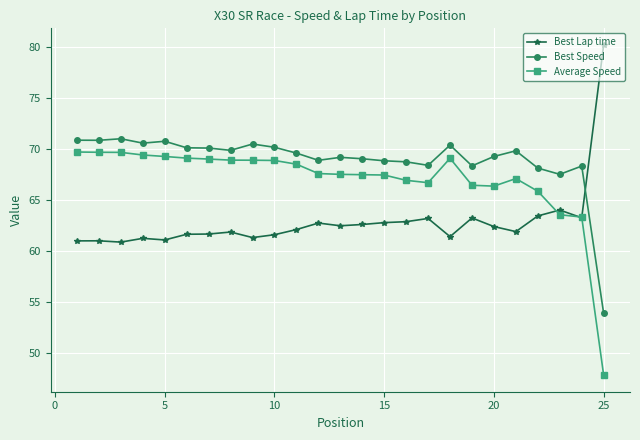

True or false: Average Speed and Best Speed cross at least once.

False